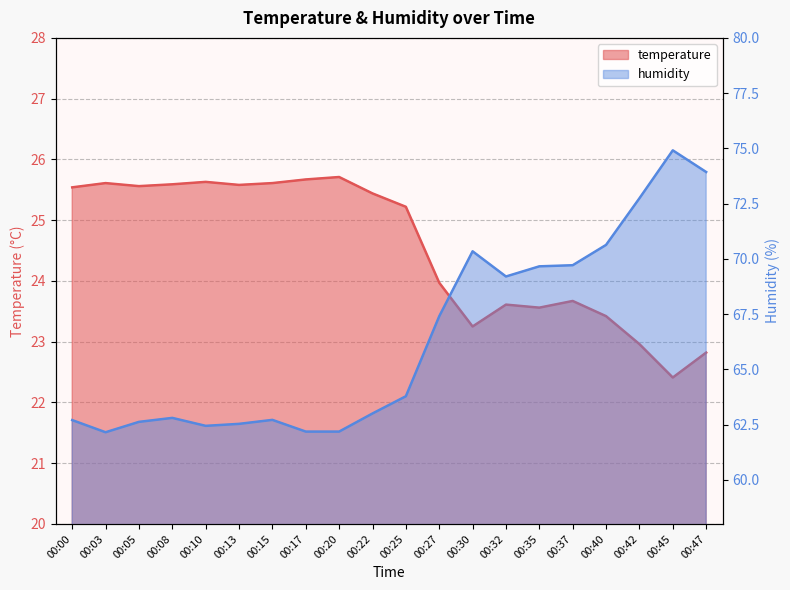

How many interior local valleys does the humidity series have?

3